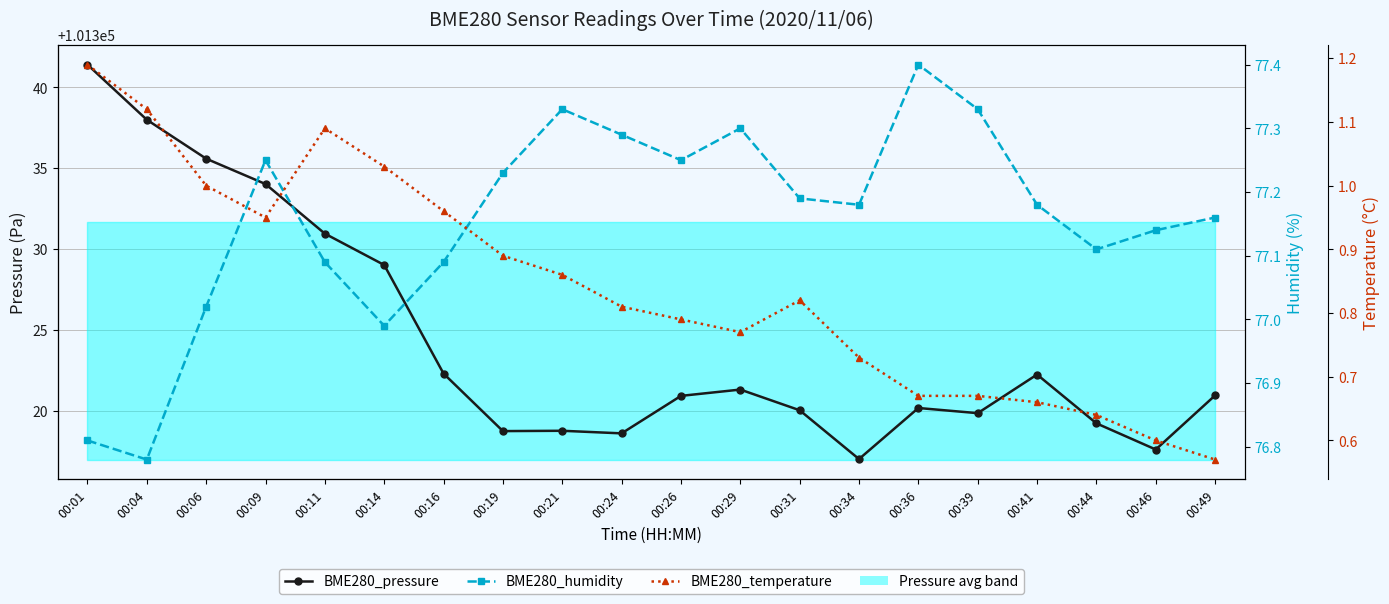

Reading left to right, list all the values displayed in this chart.

BME280_pressure: 101341.4	101338.0	101335.6	101334.0	101330.9	101329.0	101322.3	101318.7	101318.8	101318.6	101320.9	101321.3	101320.0	101317.0	101320.2	101319.8	101322.2	101319.2	101317.6	101320.9
BME280_humidity: 76.8	76.8	77.0	77.2	77.1	77.0	77.1	77.2	77.3	77.3	77.2	77.3	77.2	77.2	77.4	77.3	77.2	77.1	77.1	77.2
BME280_temperature: 1.2	1.1	1.0	0.9	1.1	1.0	1.0	0.9	0.9	0.8	0.8	0.8	0.8	0.7	0.7	0.7	0.7	0.6	0.6	0.6